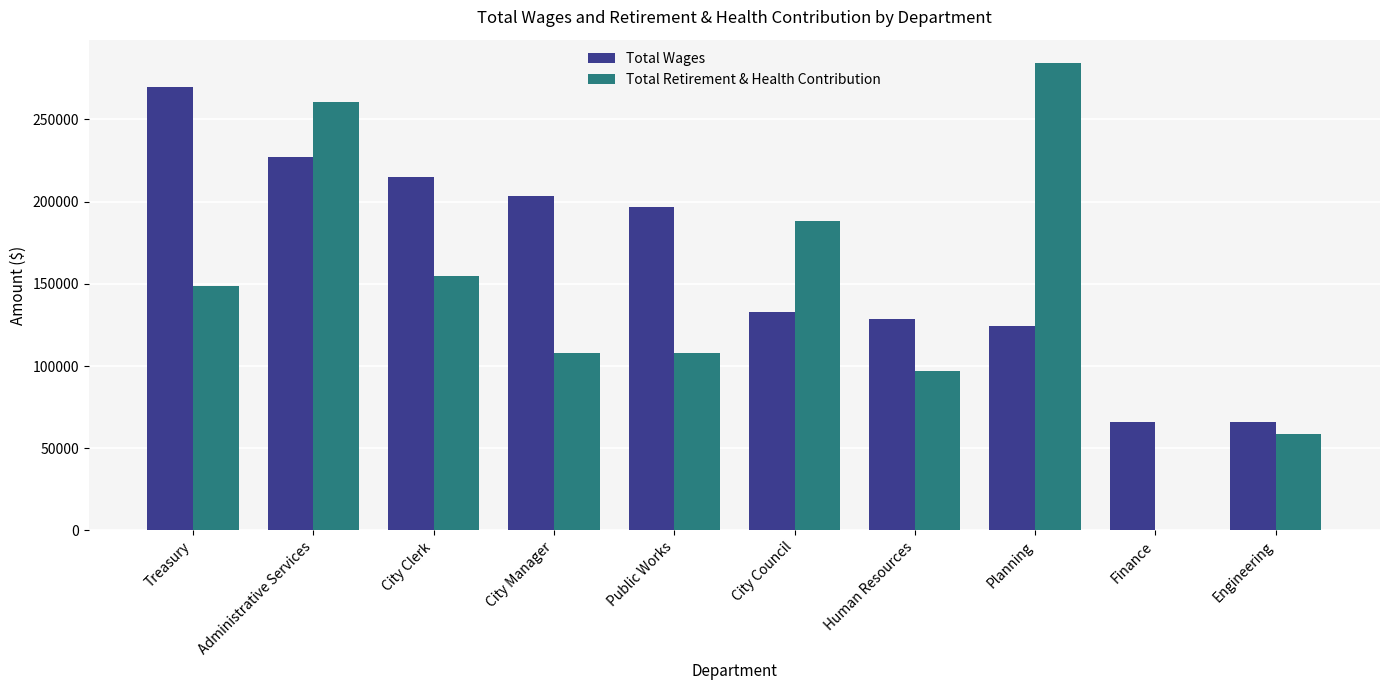

What is the sum of the Total Wages values at City Council and Human Resources?

261241